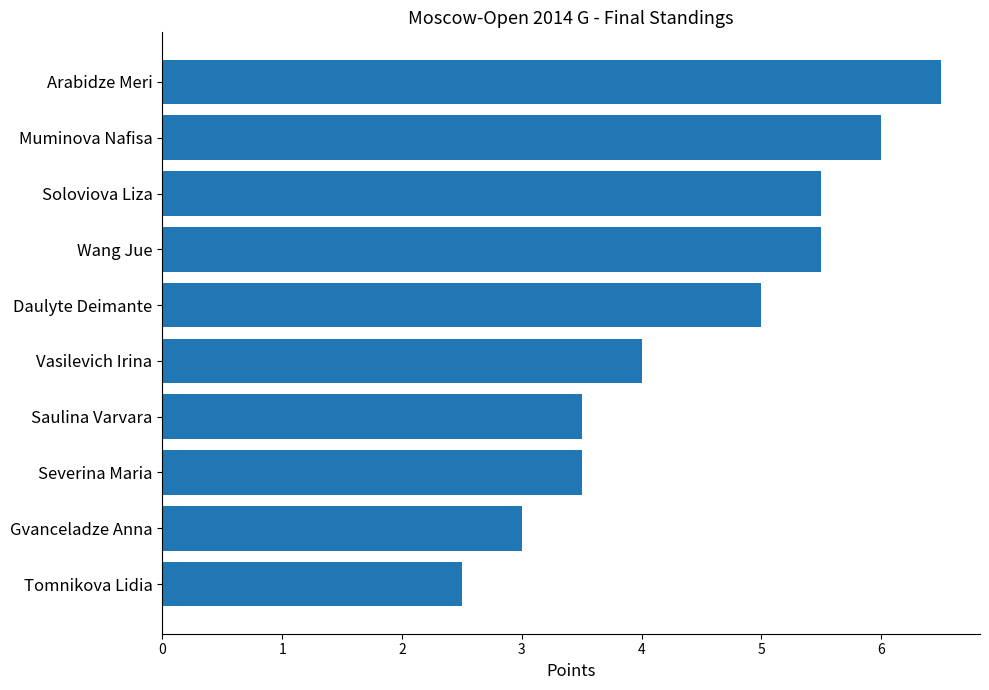

What is the minimum value shown in the chart?

2.5